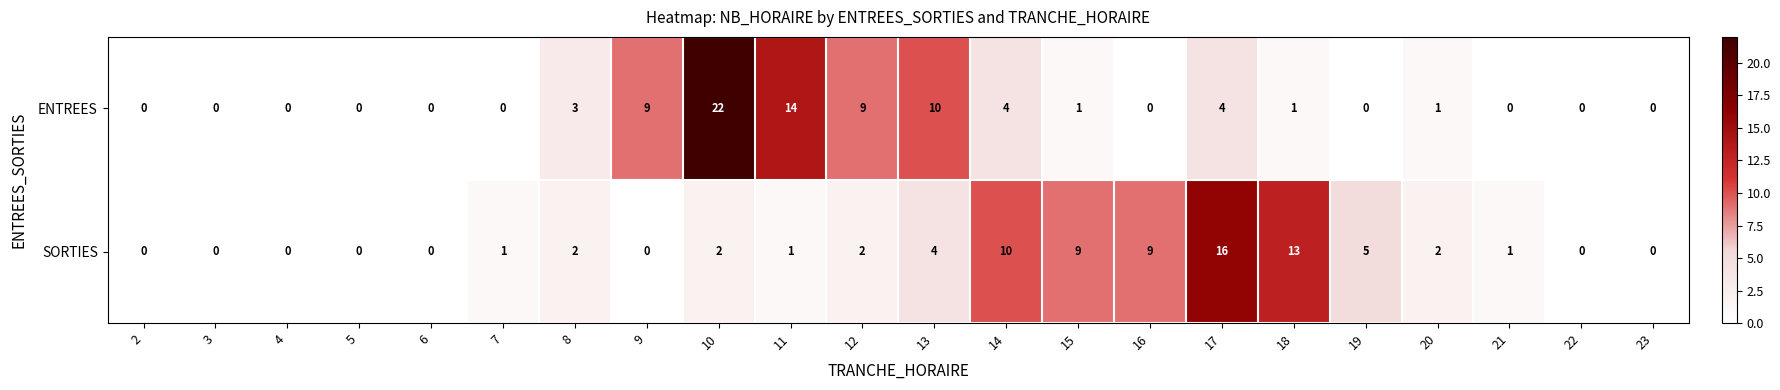

The value of SORTIES at 6 is -6. True or false?

False